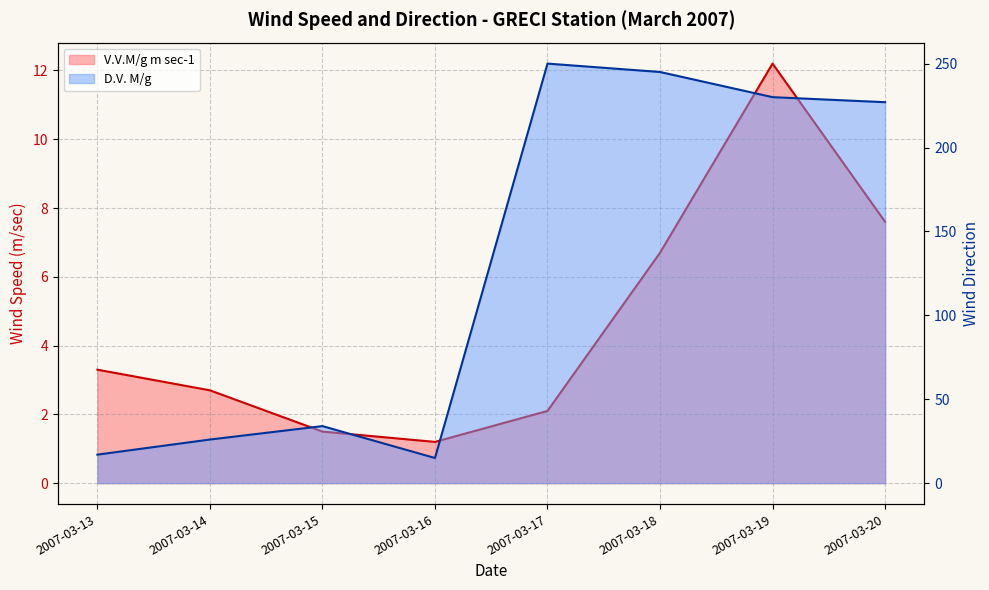

How many interior local valleys does the V.V.M/g m sec-1 line series have?

1